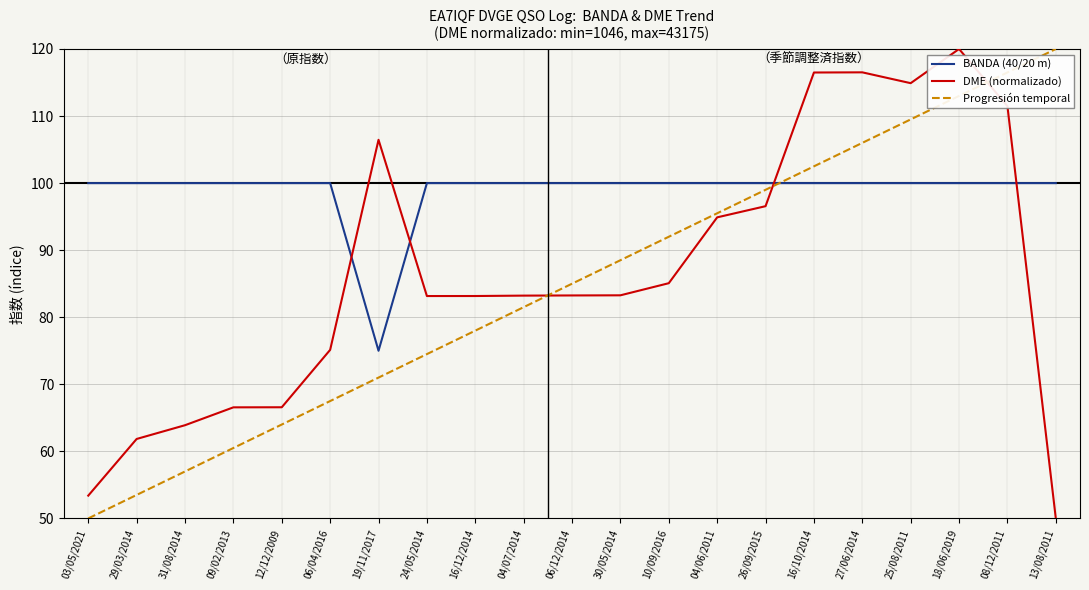

How many times do BANDA (40/20 m) and Progresión temporal cross each other?

1